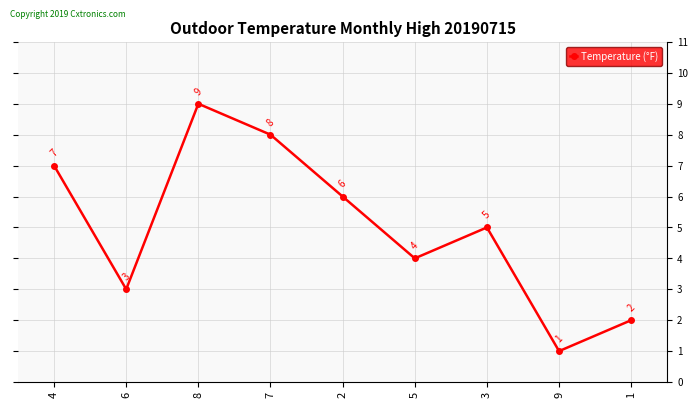

Does the chart display data point markers on the line(s)?

Yes